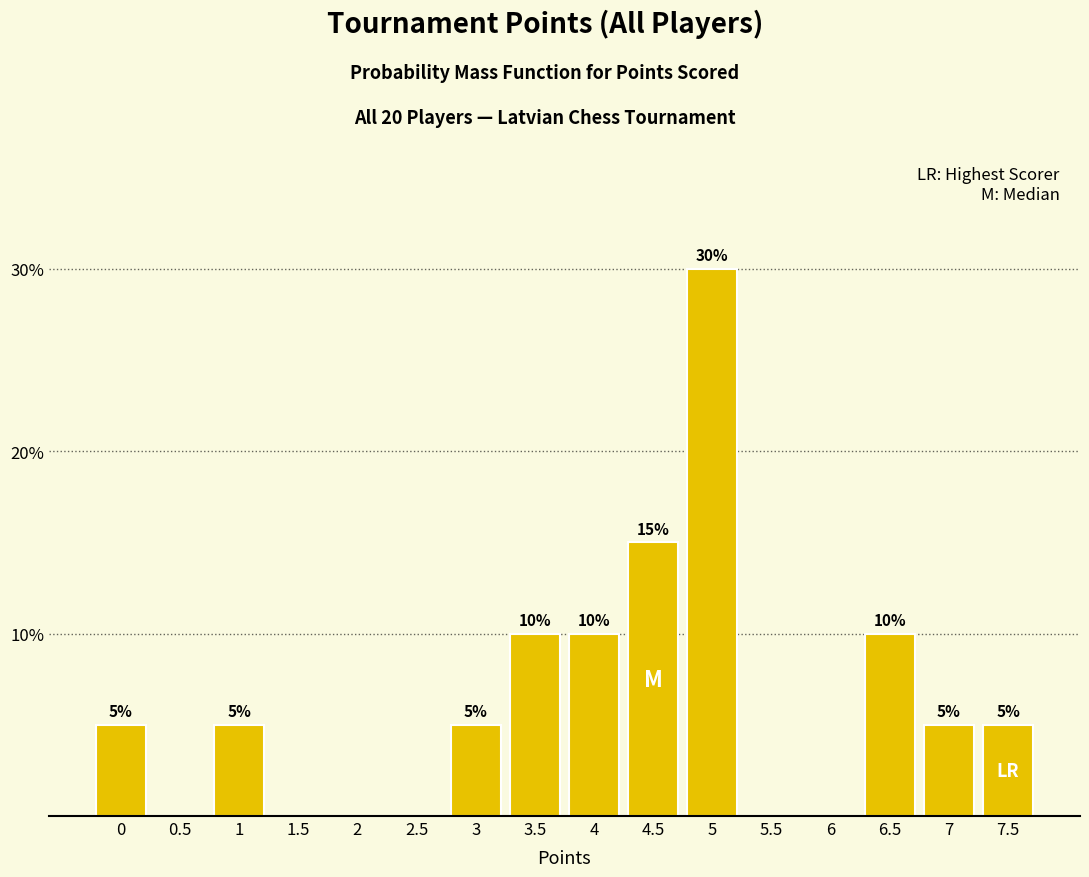

Reading right to left, what are all the values shown in this chart?

7.5=5	7=5	6.5=10	6=0	5.5=0	5=30	4.5=15	4=10	3.5=10	3=5	2.5=0	2=0	1.5=0	1=5	0.5=0	0=5